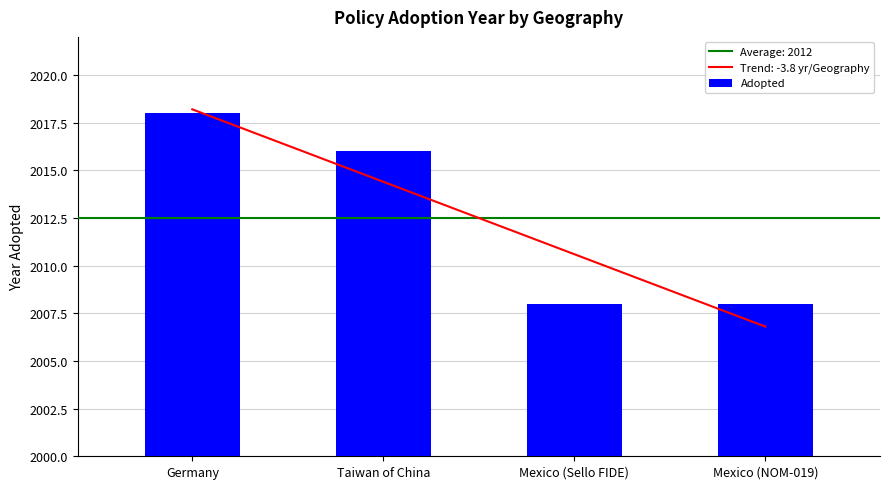

Count the values in the range 2008 to 2018.

4